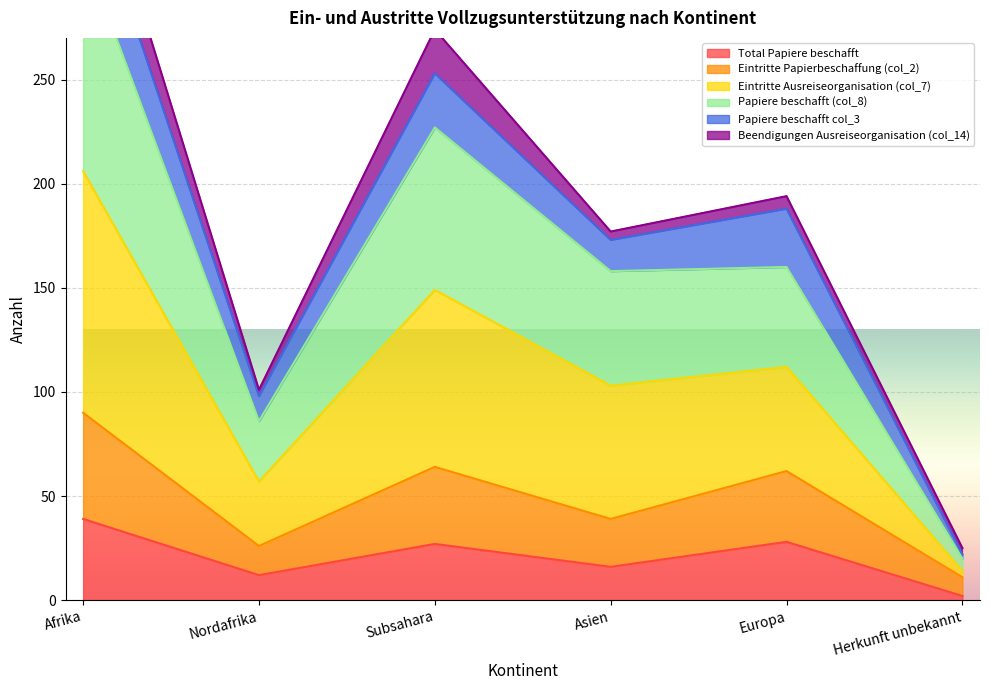

Is it true that Eintritte Ausreiseorganisation (col_7) equals 85 at Asien?

False